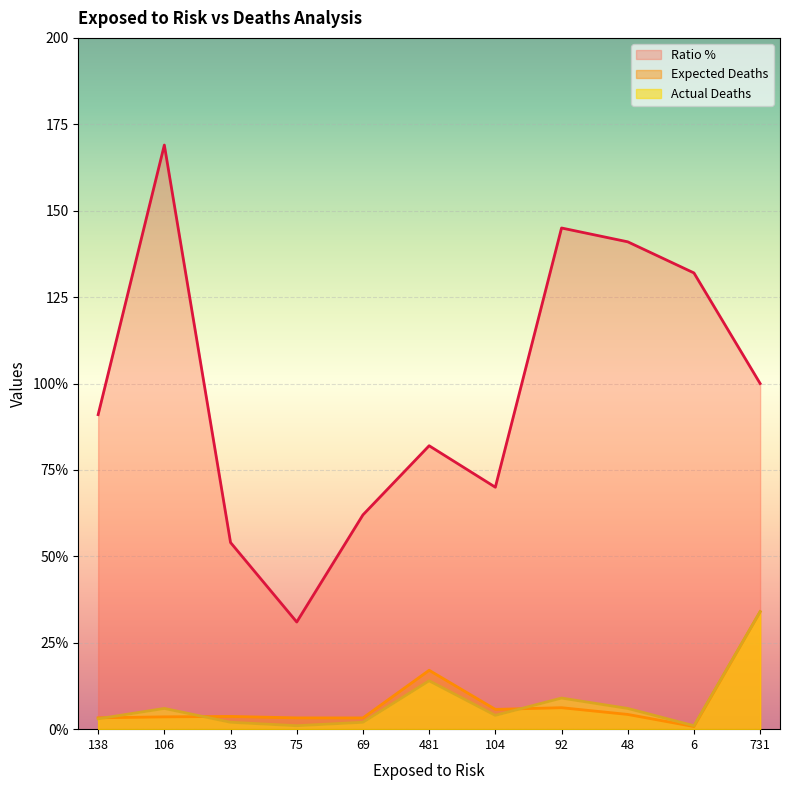

True or false: Actual Deaths and Ratio % intersect in this chart.

False